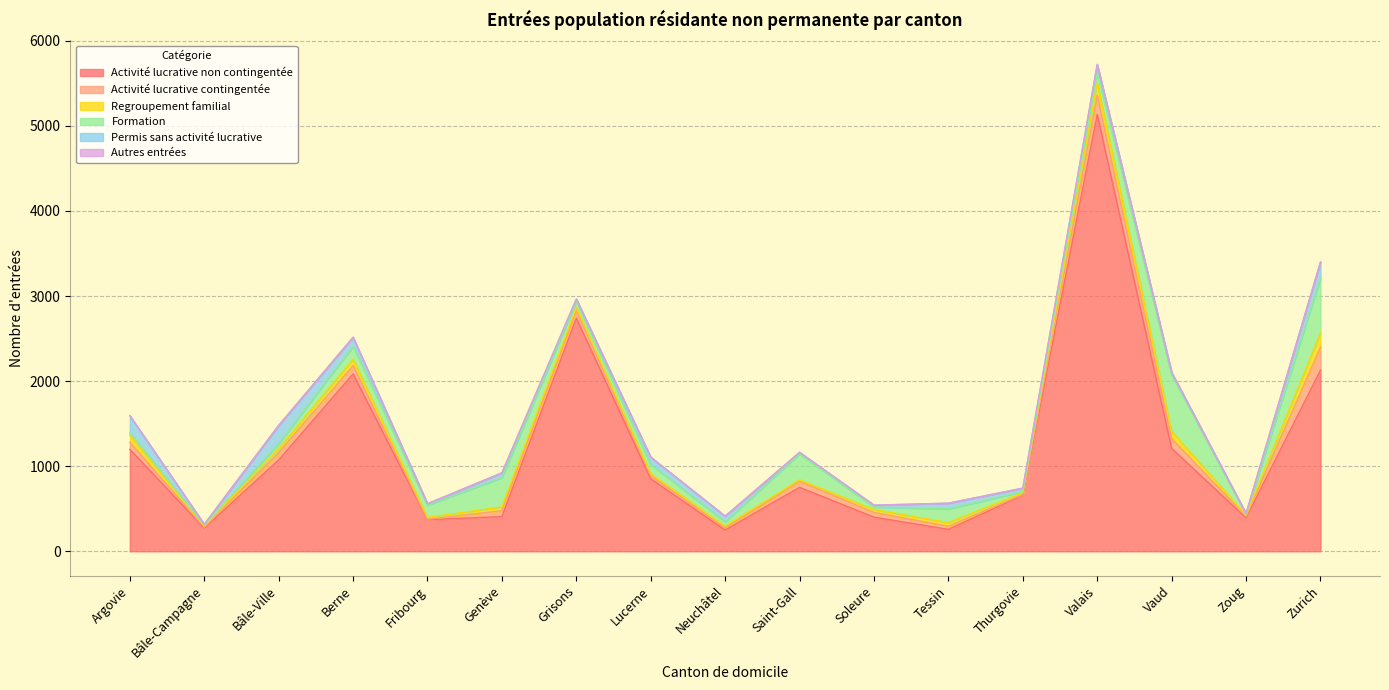

Reading left to right, list all the values displayed in this chart.

Activité lucrative non contingentée: Argovie=1198	Bâle-Campagne=272	Bâle-Ville=1073	Berne=2084	Fribourg=371	Genève=407	Grisons=2740	Lucerne=851	Neuchâtel=249	Saint-Gall=751	Soleure=401	Tessin=257	Thurgovie=659	Valais=5135	Vaud=1209	Zoug=392	Zurich=2128
Activité lucrative contingentée: Argovie=82	Bâle-Campagne=11	Bâle-Ville=87	Berne=98	Fribourg=5	Genève=70	Grisons=93	Lucerne=37	Neuchâtel=25	Saint-Gall=71	Soleure=55	Tessin=37	Thurgovie=8	Valais=224	Vaud=114	Zoug=19	Zurich=270
Regroupement familial: Argovie=84	Bâle-Campagne=15	Bâle-Ville=47	Berne=76	Fribourg=21	Genève=44	Grisons=34	Lucerne=23	Neuchâtel=21	Saint-Gall=17	Soleure=34	Tessin=42	Thurgovie=22	Valais=150	Vaud=86	Zoug=14	Zurich=167
Formation: Argovie=29	Bâle-Campagne=9	Bâle-Ville=58	Berne=152	Fribourg=145	Genève=344	Grisons=69	Lucerne=109	Neuchâtel=51	Saint-Gall=306	Soleure=30	Tessin=161	Thurgovie=12	Valais=120	Vaud=665	Zoug=11	Zurich=647
Permis sans activité lucrative: Argovie=201	Bâle-Campagne=10	Bâle-Ville=213	Berne=105	Fribourg=16	Genève=56	Grisons=28	Lucerne=86	Neuchâtel=66	Saint-Gall=18	Soleure=21	Tessin=68	Thurgovie=40	Valais=92	Vaud=27	Zoug=8	Zurich=188
Autres entrées: Argovie=0	Bâle-Campagne=0	Bâle-Ville=2	Berne=0	Fribourg=1	Genève=1	Grisons=0	Lucerne=0	Neuchâtel=1	Saint-Gall=0	Soleure=1	Tessin=0	Thurgovie=1	Valais=2	Vaud=2	Zoug=0	Zurich=0